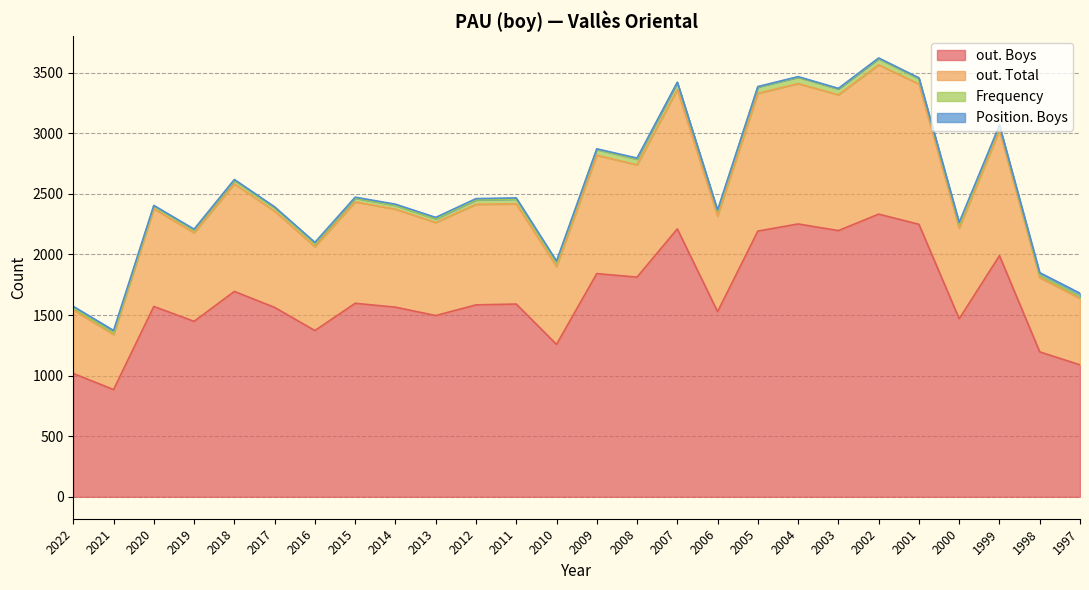

What is the lowest value of the out. Boys series?

885